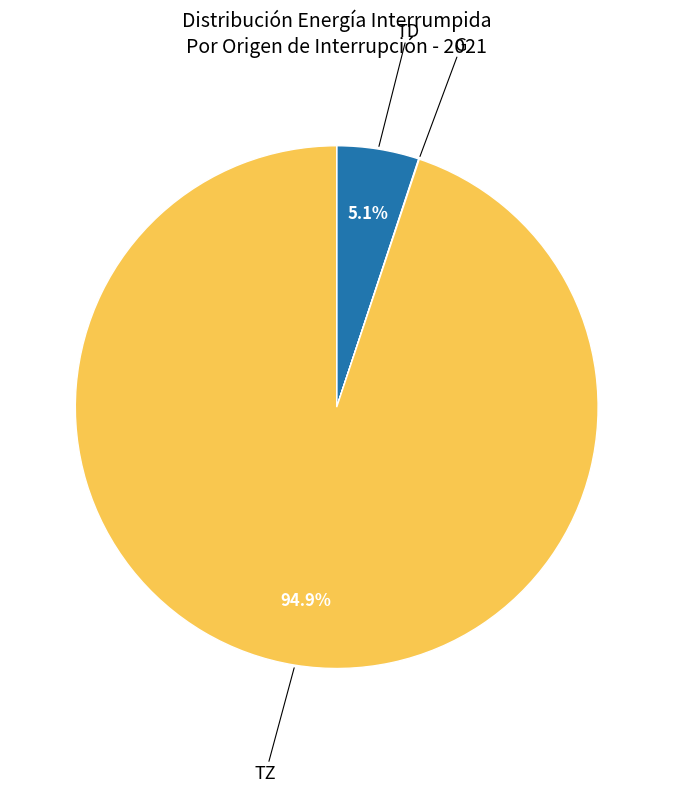

Does any single category account for the majority?

Yes